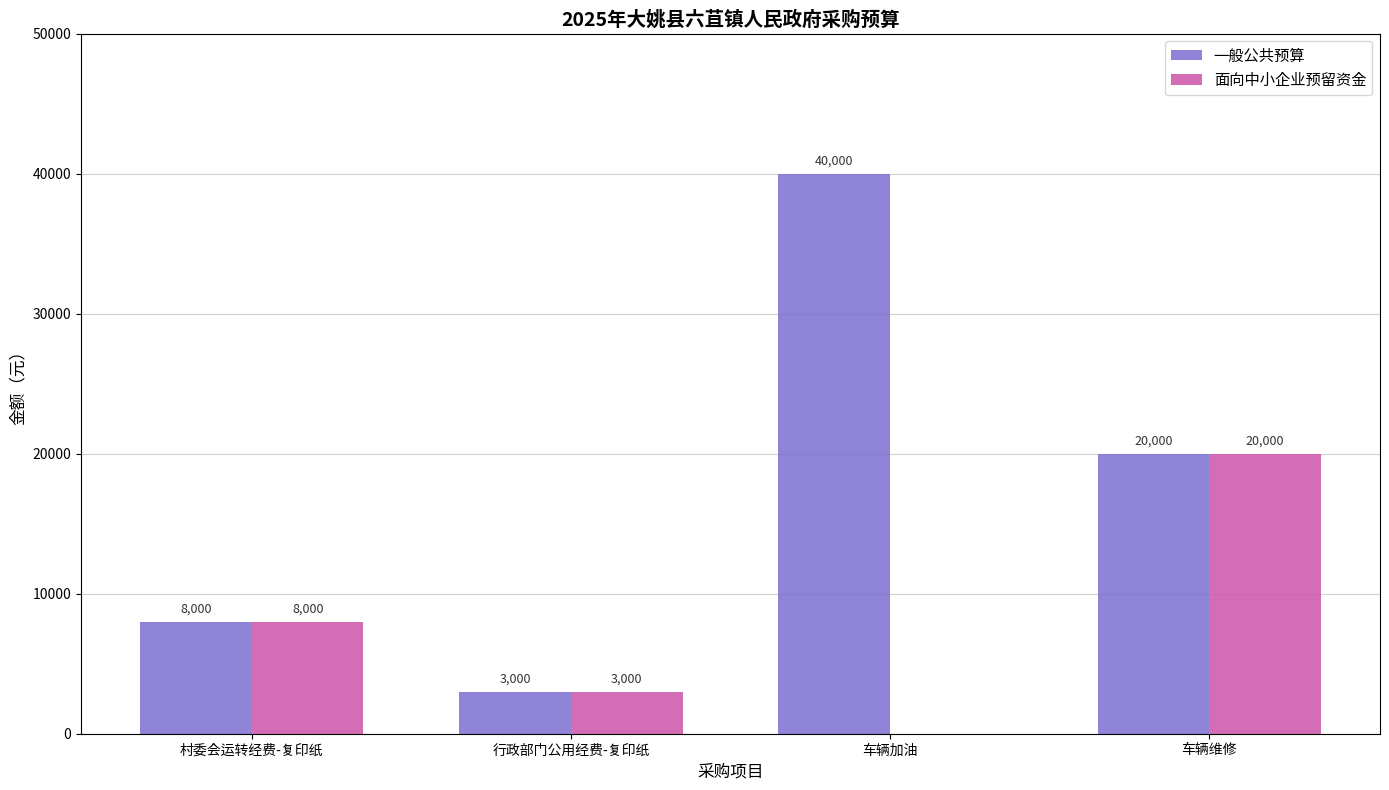

Count the number of data series in this chart.

2